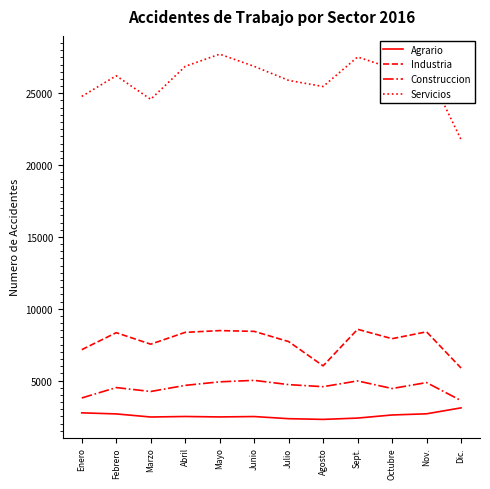

What is the difference between the highest and lowest values at Agosto?

23177